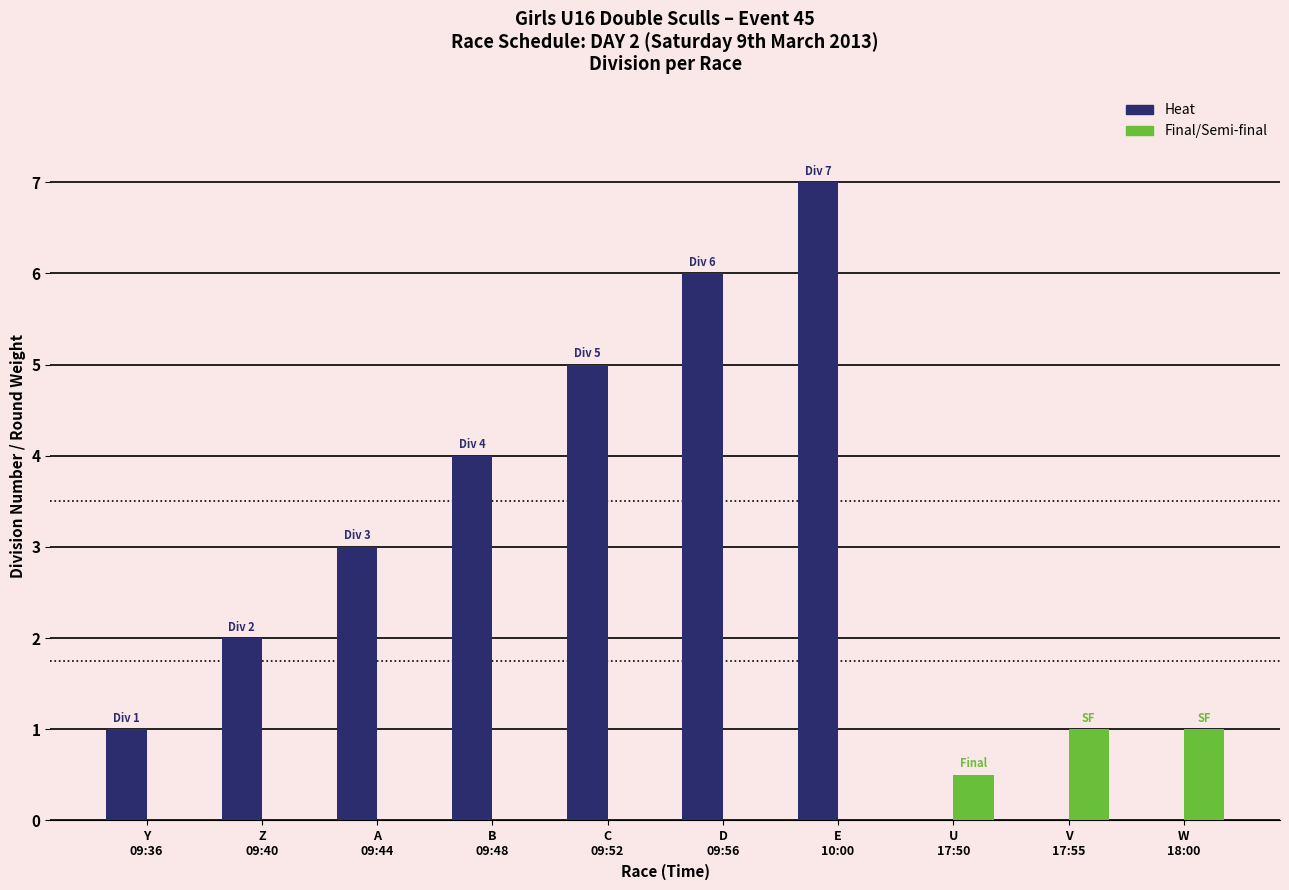

What is the average value of the Heat series?

2.8